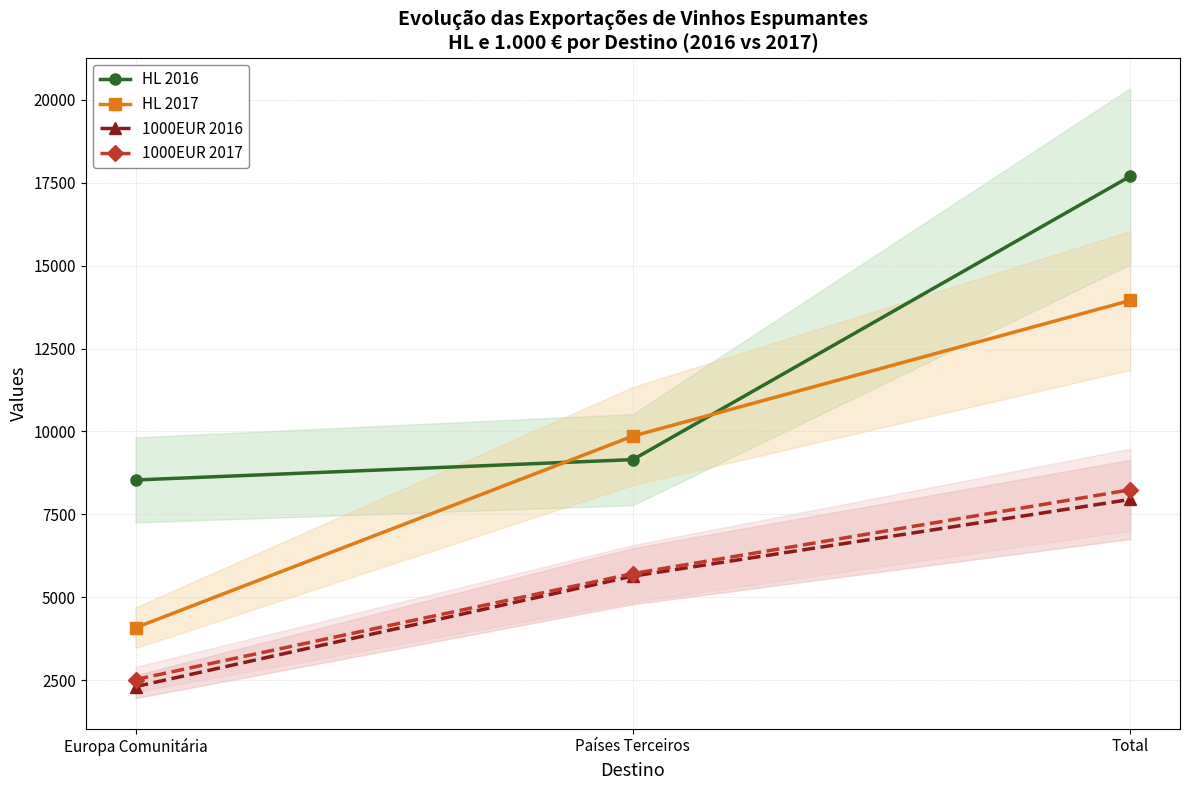

At which label does 1000EUR 2017 first exceed 5718?

Países Terceiros